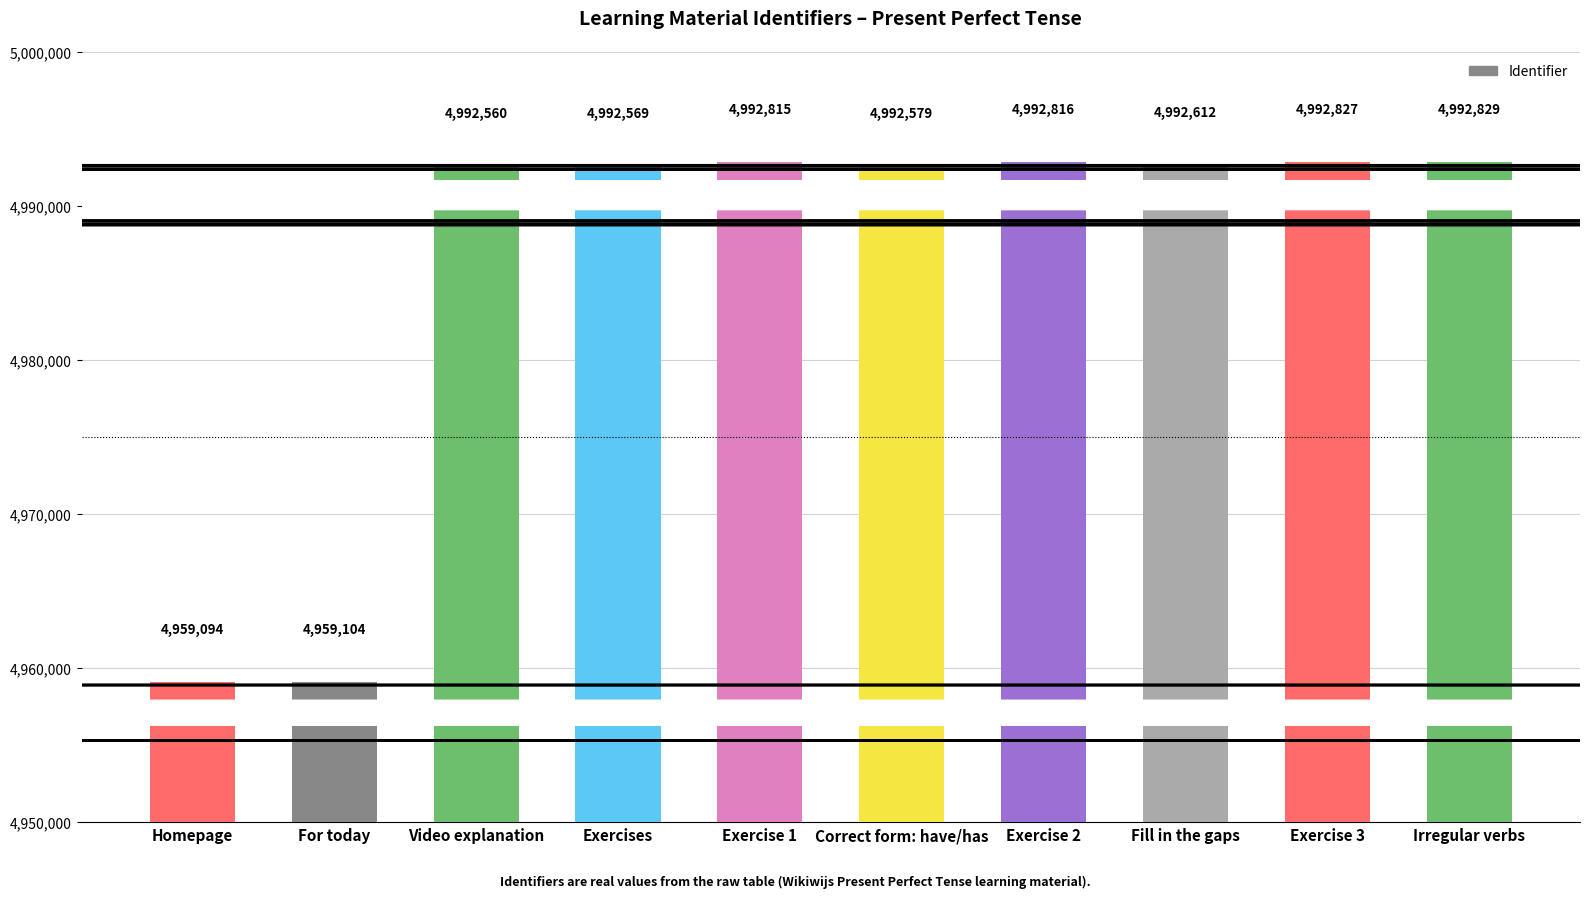

The chart shows a value of 8267560 at Correct form: have/has. True or false?

False